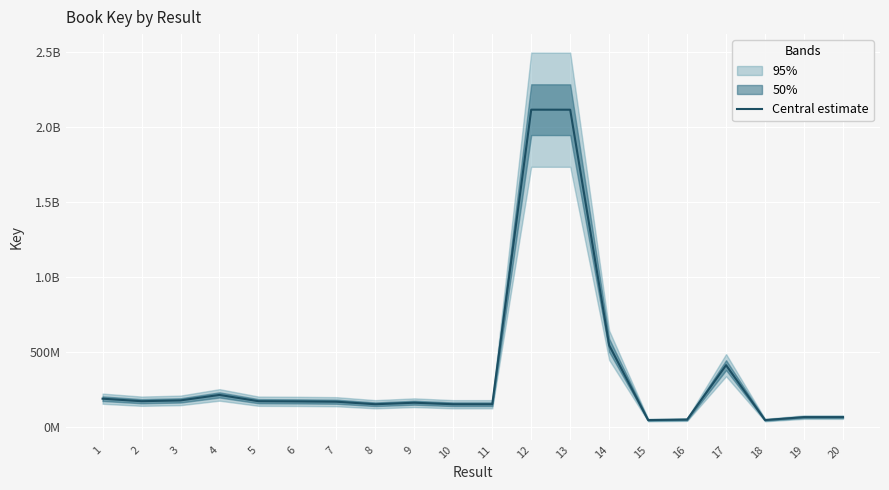

Read the value at 7.

168954796